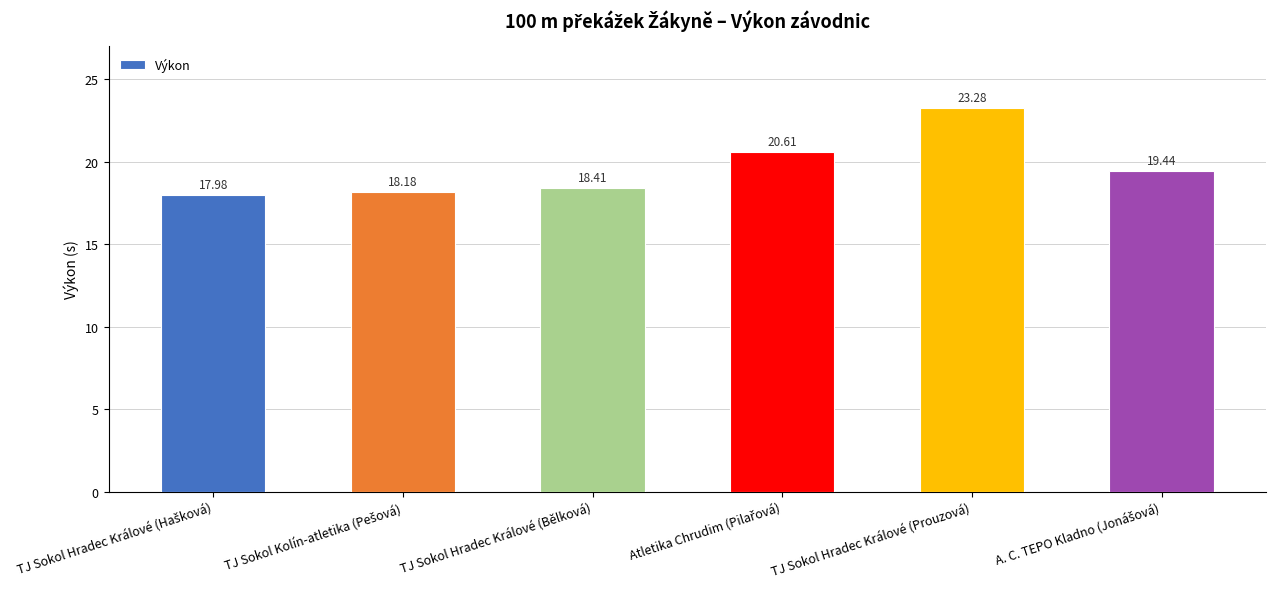

Which category has the highest value across all series?

TJ Sokol Hradec Králové (Prouzová)